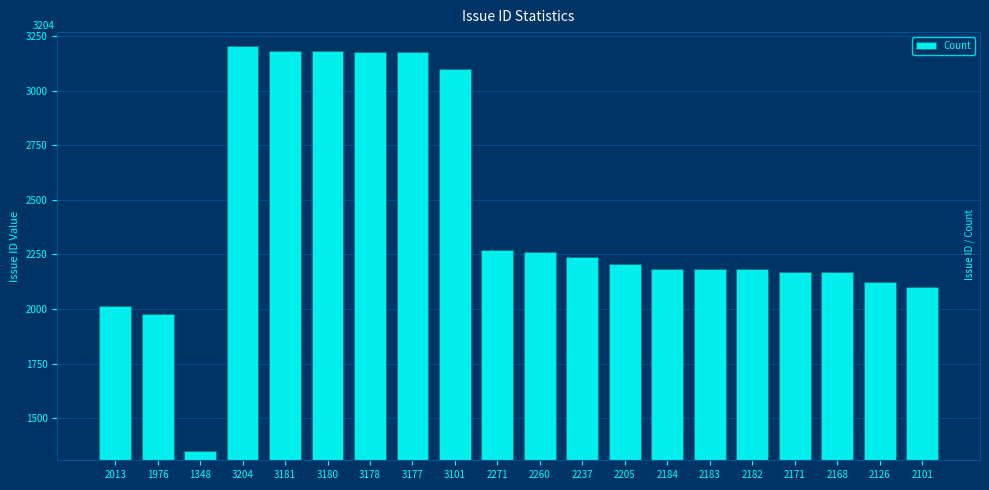

Which category has the lowest value across all series?

1348